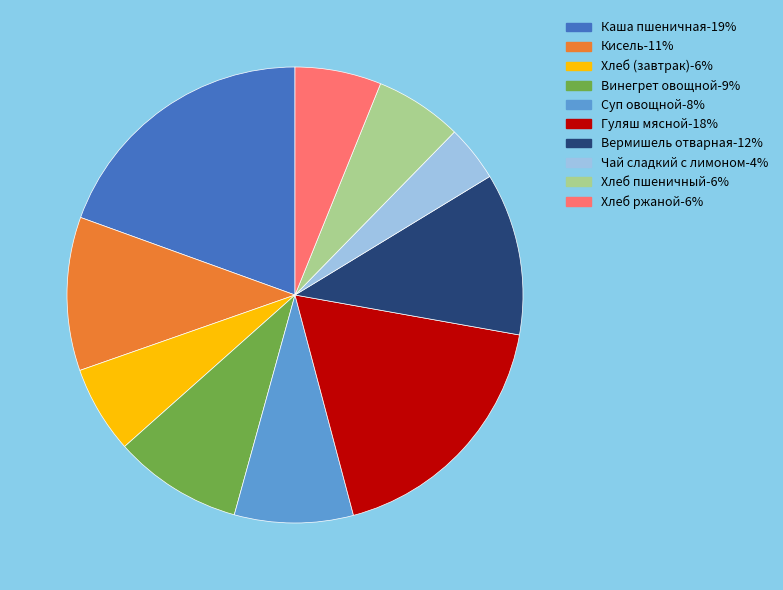

What is the smallest slice in the pie chart?

Чай сладкий с лимоном